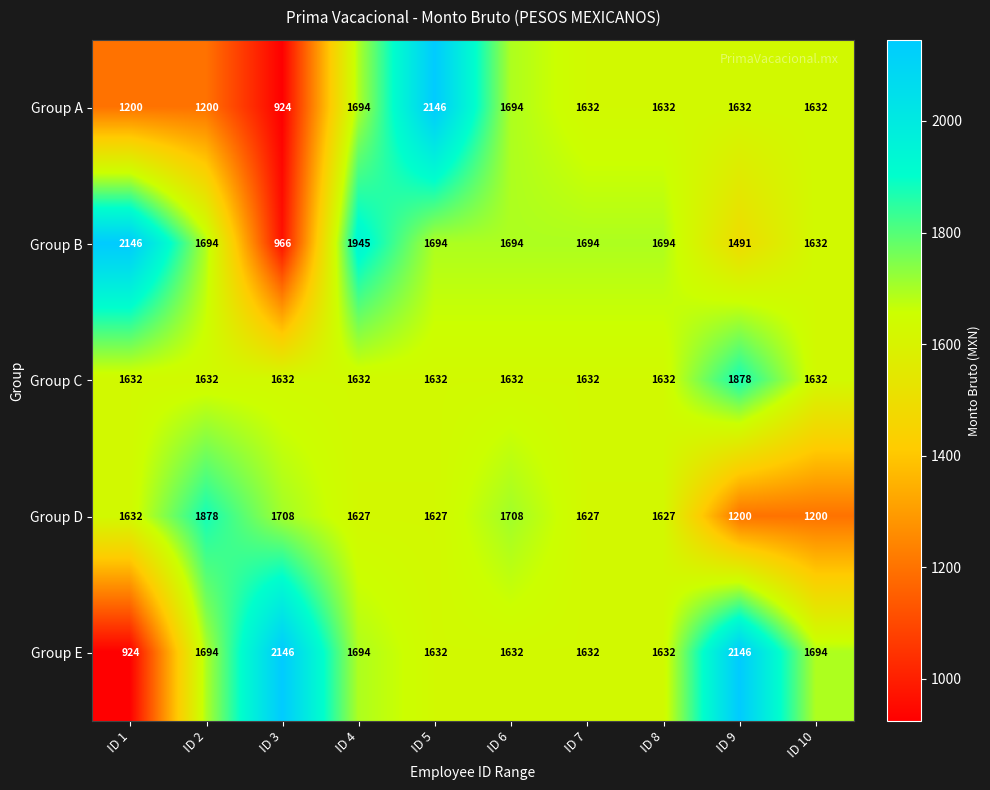

What is the sum of the Group D values at ID 3 and ID 5?

3335